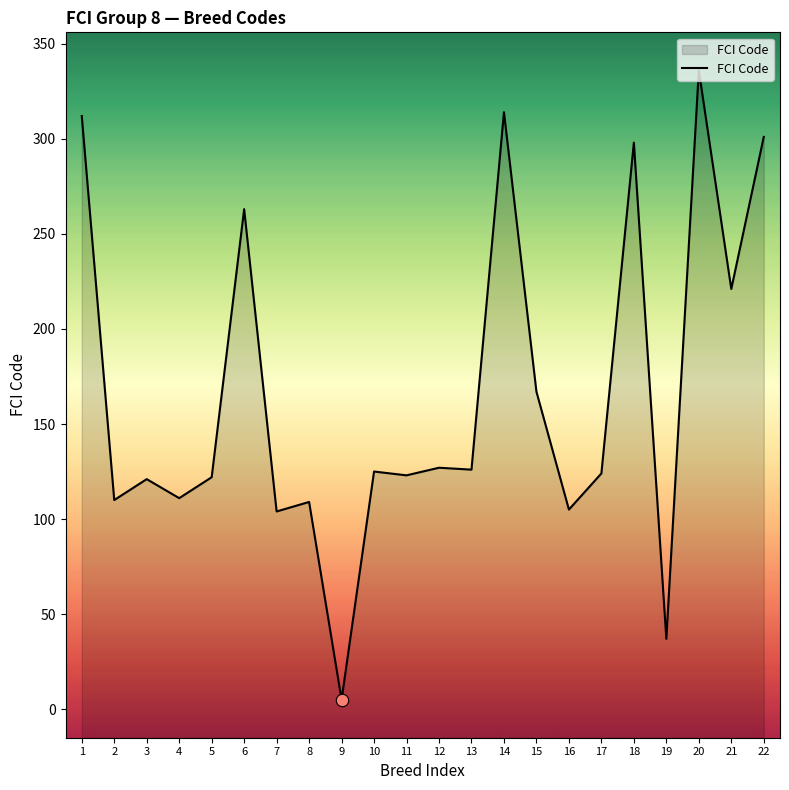

Which has a higher value, 14 or 22?

14